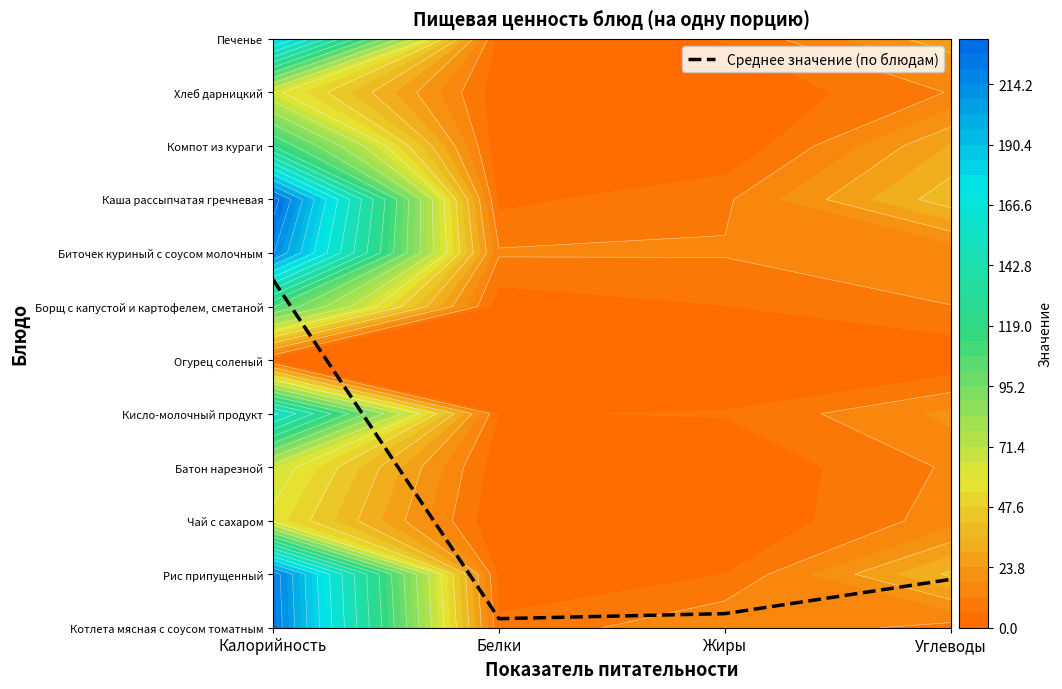

What is the difference between the values at Углеводы and Белки?

0.7